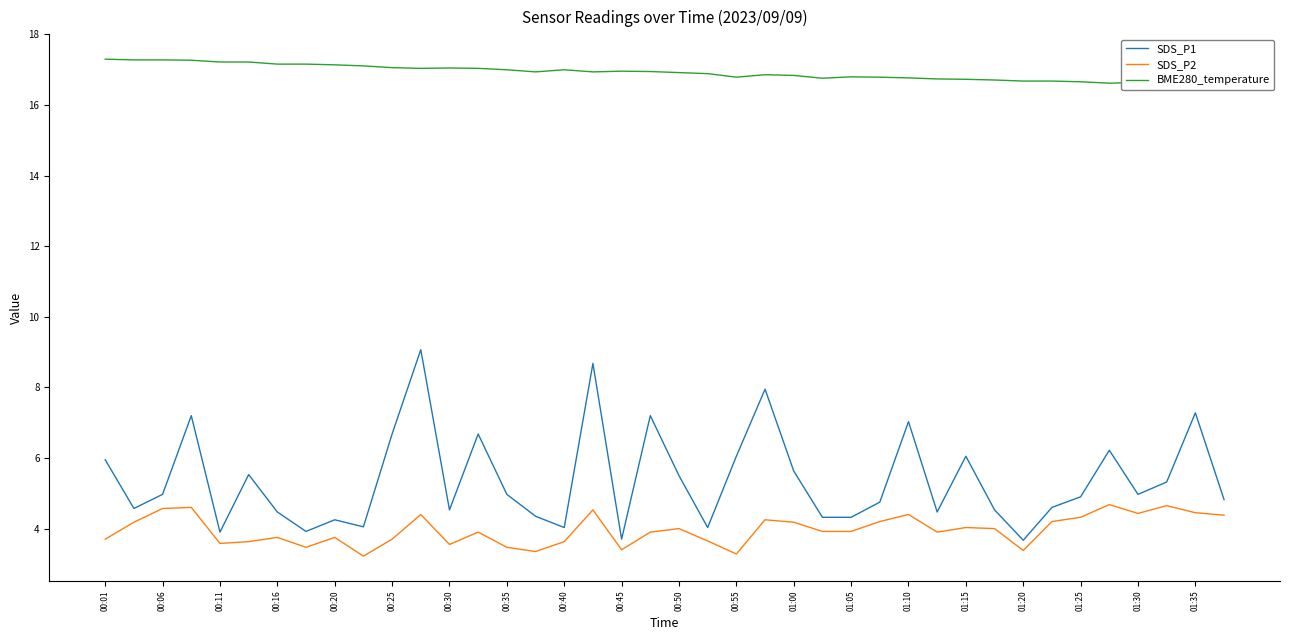

What is the highest value of the SDS_P2 series?

4.7